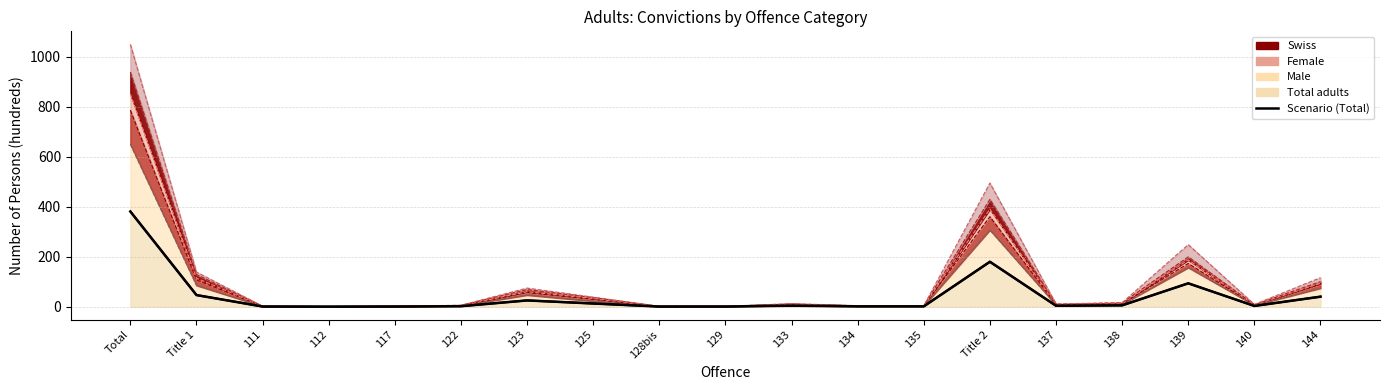

Reading left to right, what are all the values shown in this chart?

381.1	46.5	0.7	0.1	0.7	1.9	25.0	12.7	0.5	0.6	4.1	1.4	1.3	179.7	3.7	5.4	93.5	3.0	40.0